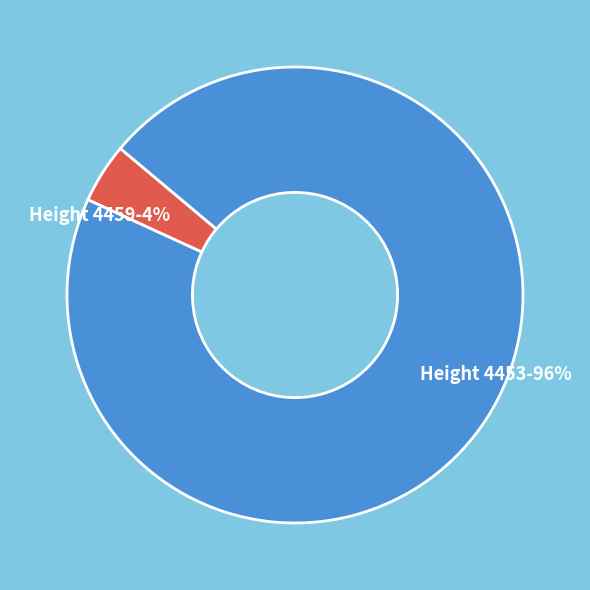

To the nearest percent, what percentage of the pie is Height 4459-4%?

4%